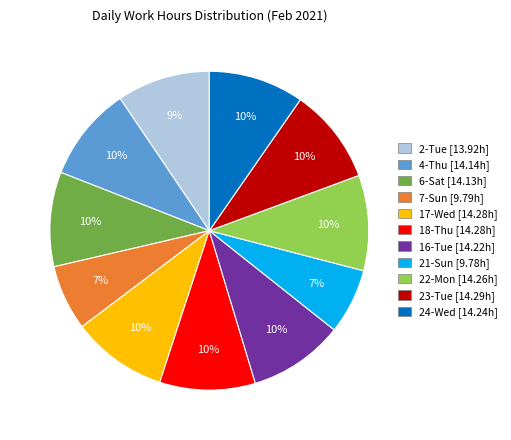

Is there a majority slice in this chart?

No